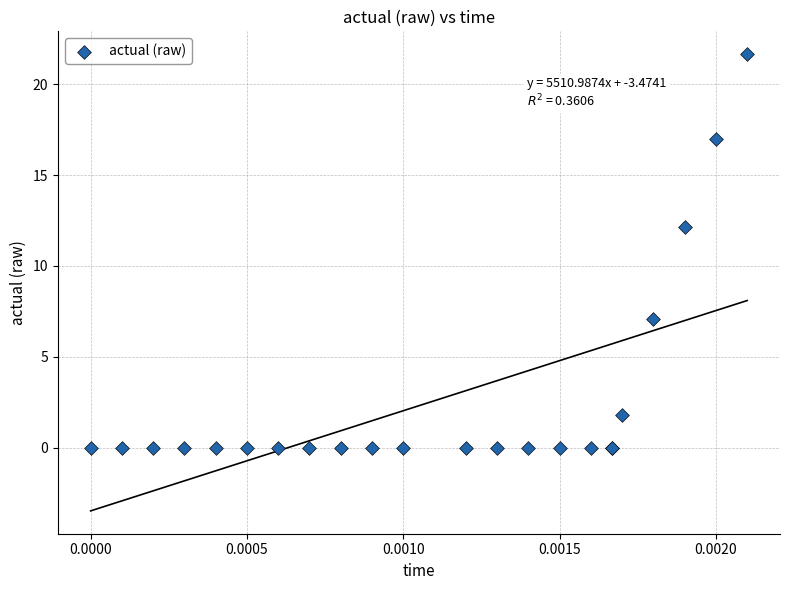

What Y value in the scatter plot is closest to 10?

12.2